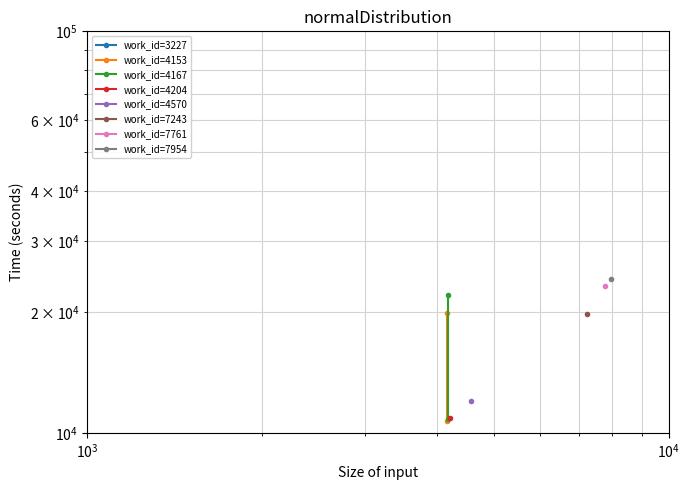

What is the lowest value of the work_id=4167 series?

10800